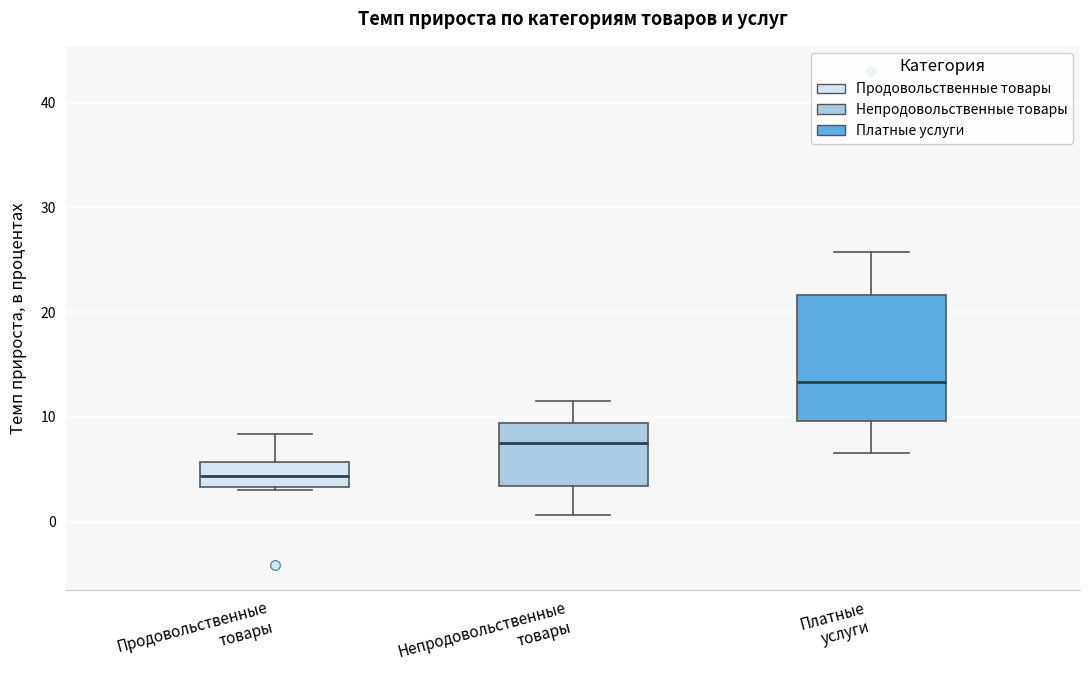

Reading left to right, transcribe this box plot: for each box, give where its median line is, the range the box spans, and where its two whiskers end, as read against the y-axis. The values are not printed on the chart, so give them approximately, as read against the axis.

Продовольственные товары: median 4, box 3 to 6, whiskers 3 (just below the box's lower edge) to 8
Непродовольственные товары: median 8, box 3 to 9, whiskers 1 to 11
Платные услуги: median 13, box 10 to 22, whiskers 7 to 26